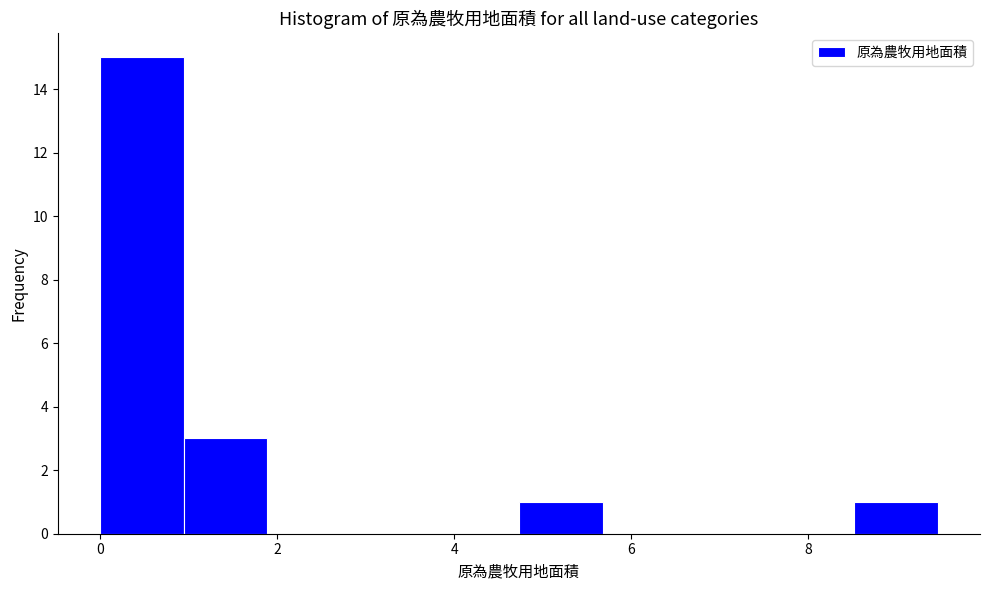

What is the height of the bar covering 4.8 to 5.6 on the x-axis? Neither the bar edges nor the heights are printed on the chart, so give them approximately, as read against the axes.

1